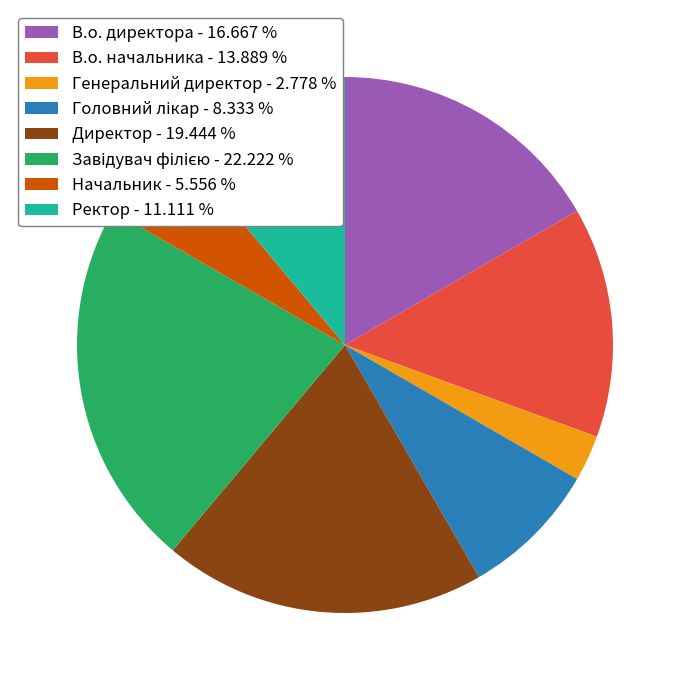

Is В.о. директора - 16.667 % the majority of the pie?

No